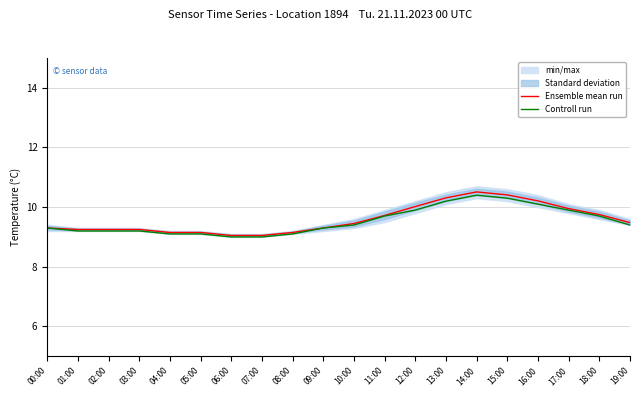

Which series has the largest total across all categories?

Ensemble mean run